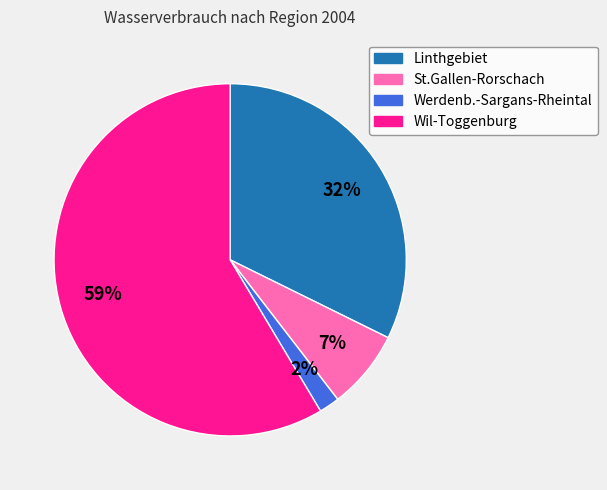

What is the largest slice in the pie chart?

Wil-Toggenburg